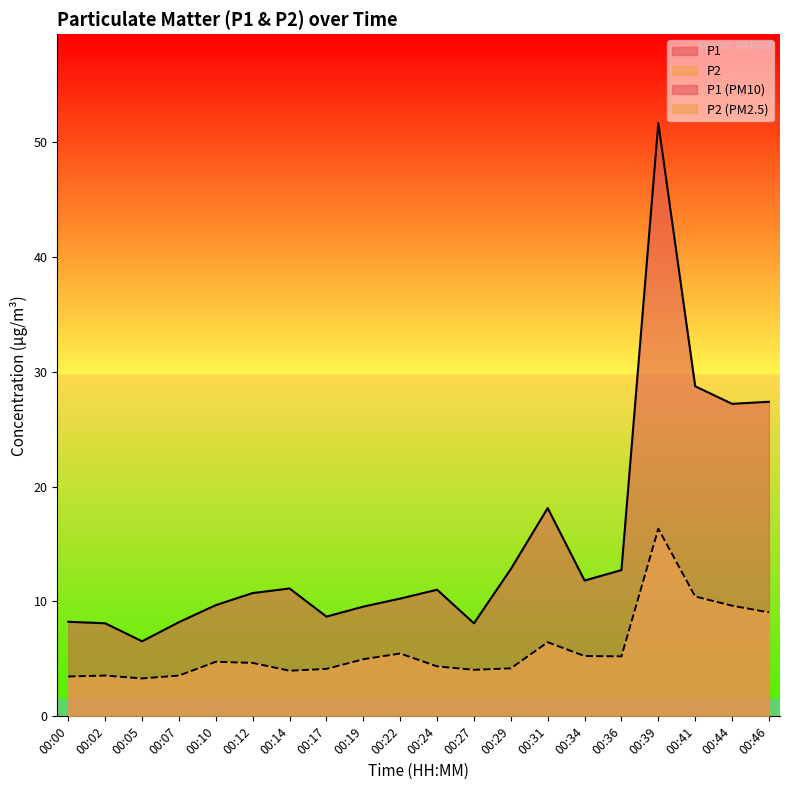

What is the total value across all series at 00:41?

39.2